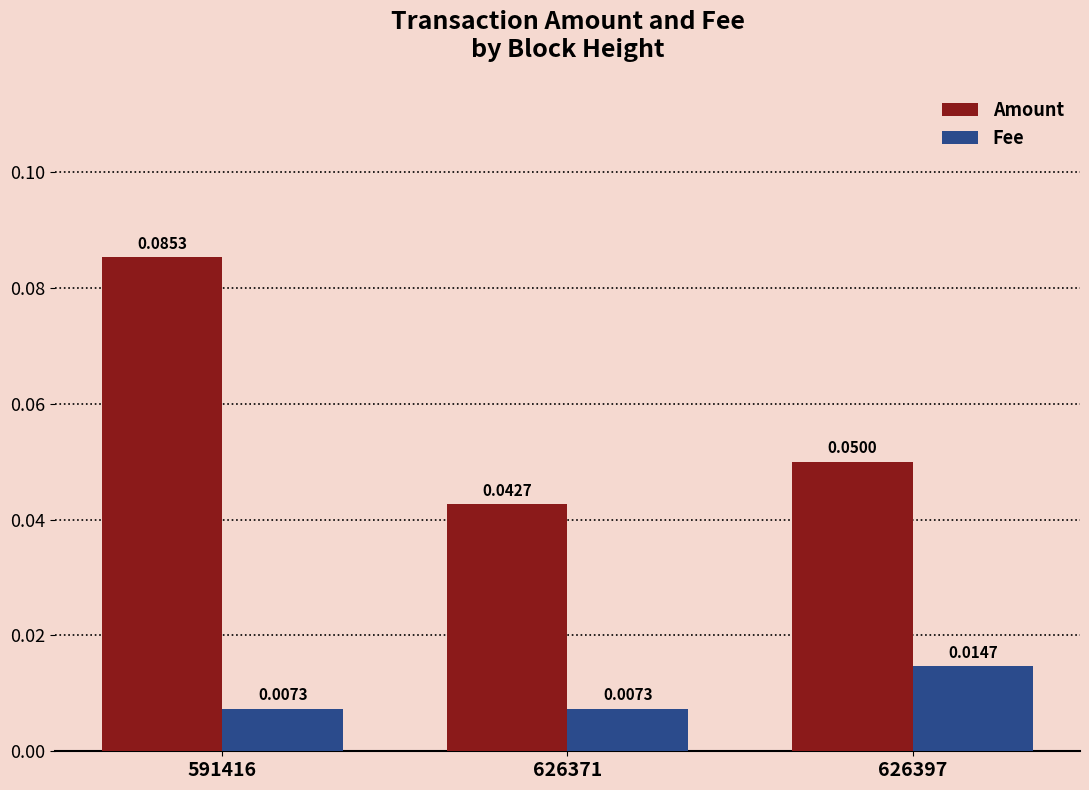

List the series in order of their peak value, lowest first.

Fee, Amount